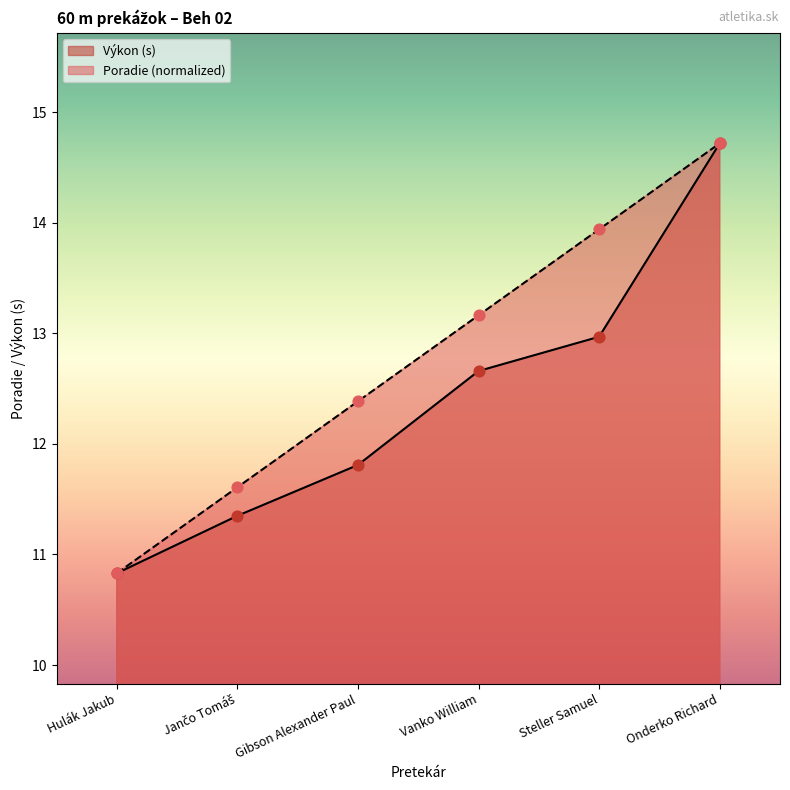

Is the value of Poradie at Steller Samuel greater than the value of Výkon at Jančo Tomáš?

Yes